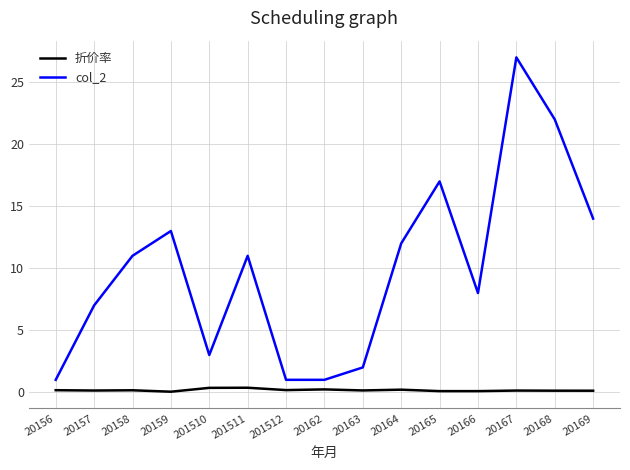

True or false: col_2 and 折价率 intersect in this chart.

False